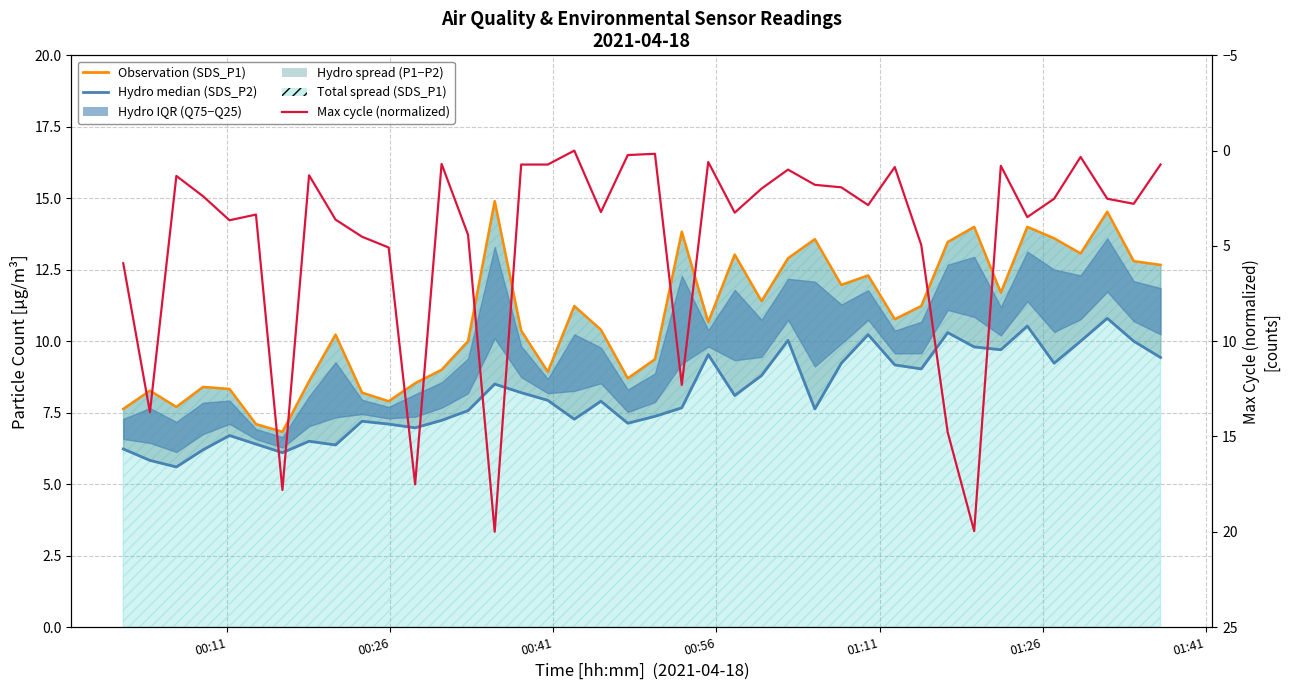

True or false: Hydro median (SDS_P2) and Observation (SDS_P1) cross at least once.

False